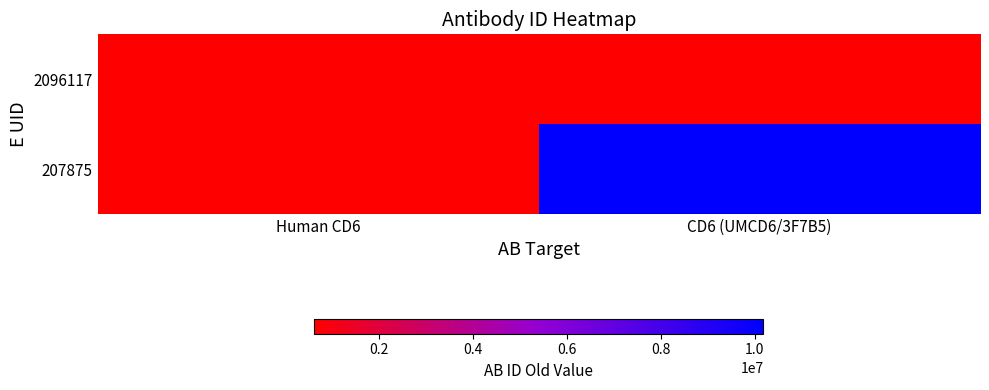

Reading left to right, transcribe all the data shown in this chart.

2096117: Human CD6=631163	CD6 (UMCD6/3F7B5)=631163
207875: Human CD6=631163	CD6 (UMCD6/3F7B5)=10182562